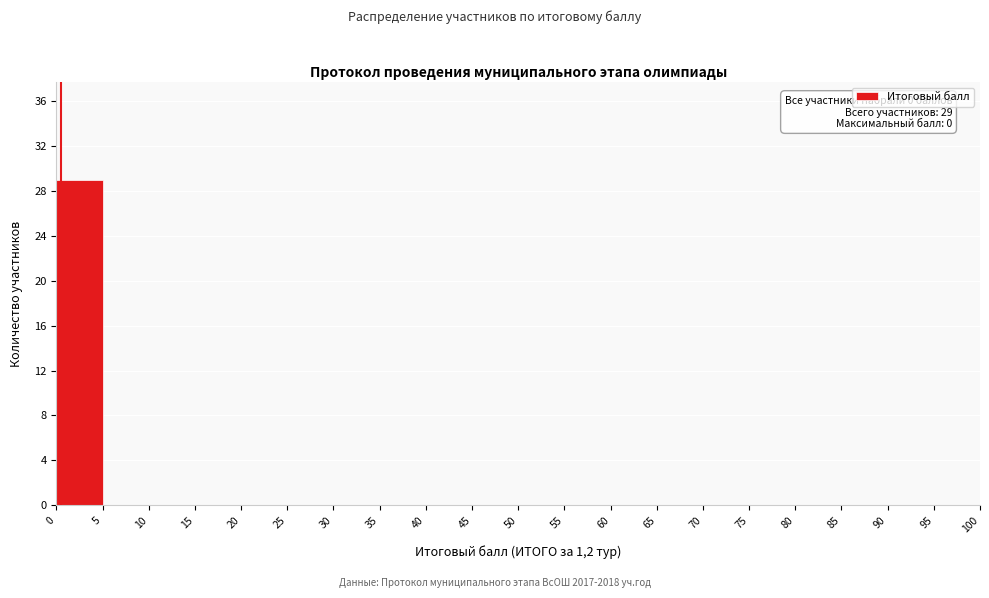

Over which range of the x-axis is the bar tallest?

0 to 5